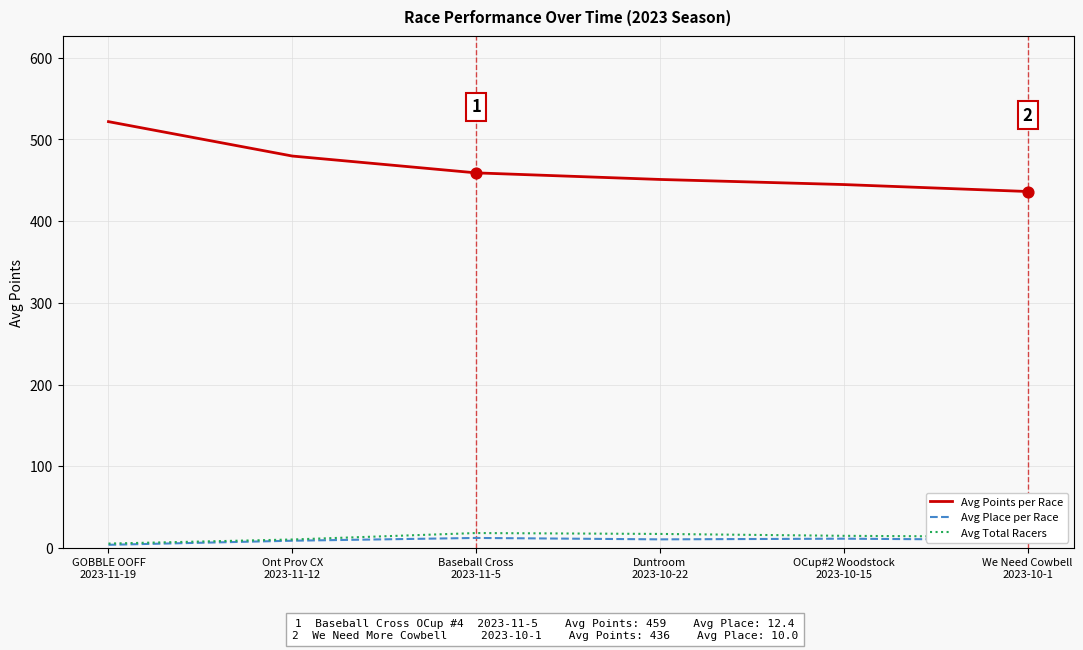

What are all the series names shown in the legend?

Avg Points per Race, Avg Place per Race, Avg Total Racers